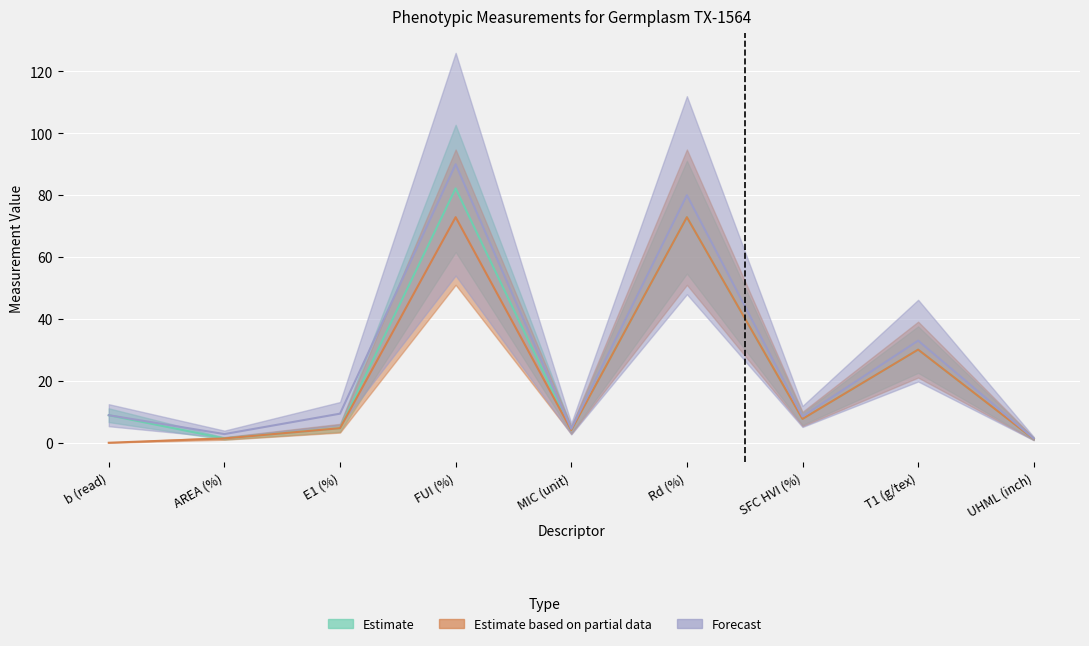

Reading left to right, list all the values displayed in this chart.

Estimate: 8.9	1.4	4.7	82.2	4.1	72.9	7.7	30.1	1.2
Estimate based on partial data: 0.0	1.4	4.7	72.9	4.1	72.9	7.7	30.1	1.2
Forecast: 8.9	2.8	9.4	90.0	4.5	80.0	8.5	33.0	1.4